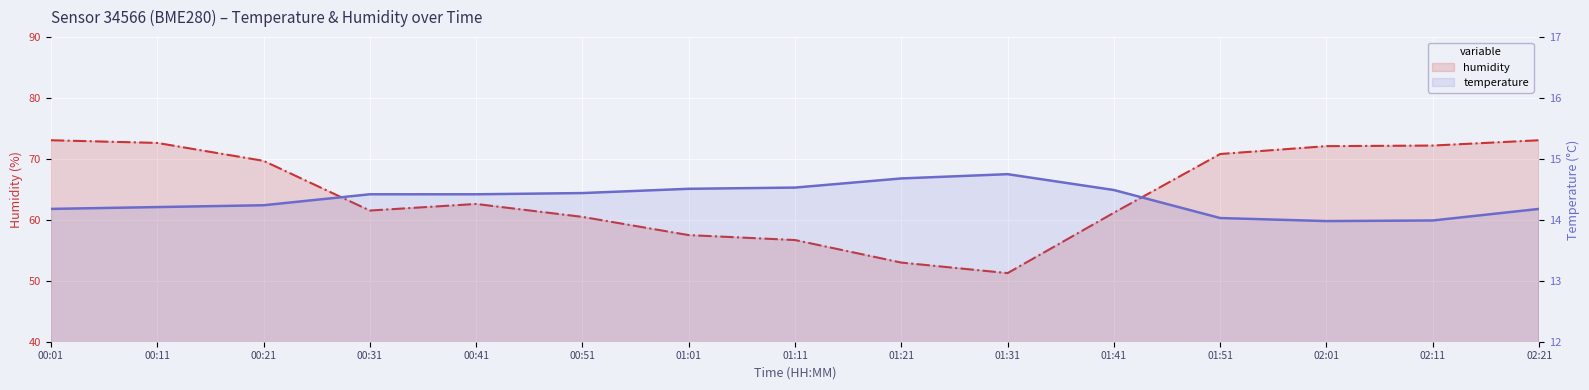

Reading left to right, transcribe all the data shown in this chart.

temperature: 00:01=14.2	00:11=14.2	00:21=14.2	00:31=14.4	00:41=14.4	00:51=14.4	01:01=14.5	01:11=14.5	01:21=14.7	01:31=14.8	01:41=14.5	01:51=14.0	02:01=14.0	02:11=14.0	02:21=14.2
humidity: 00:01=73.1	00:11=72.6	00:21=69.7	00:31=61.5	00:41=62.6	00:51=60.5	01:01=57.5	01:11=56.7	01:21=53.0	01:31=51.3	01:41=61.2	01:51=70.8	02:01=72.1	02:11=72.2	02:21=73.1